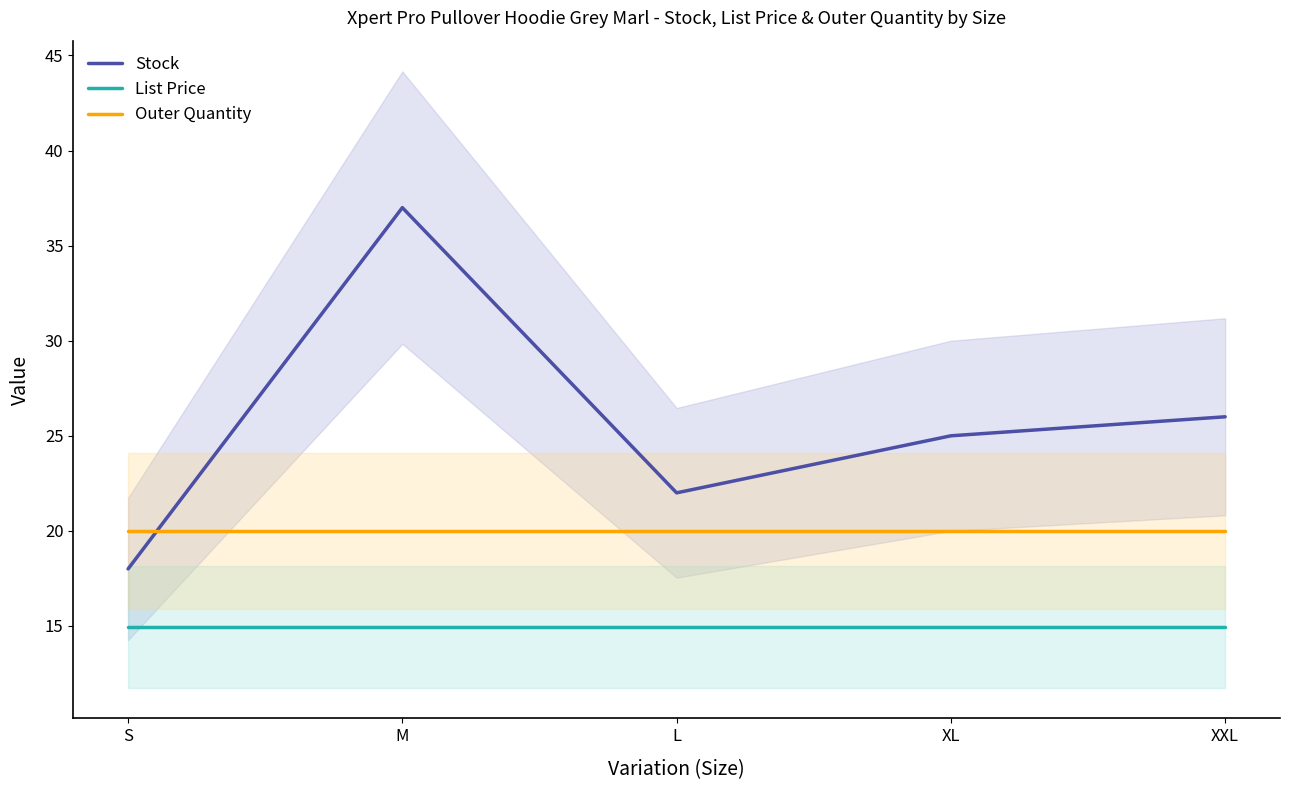

What is the difference between the Stock values at M and XXL?

11.0